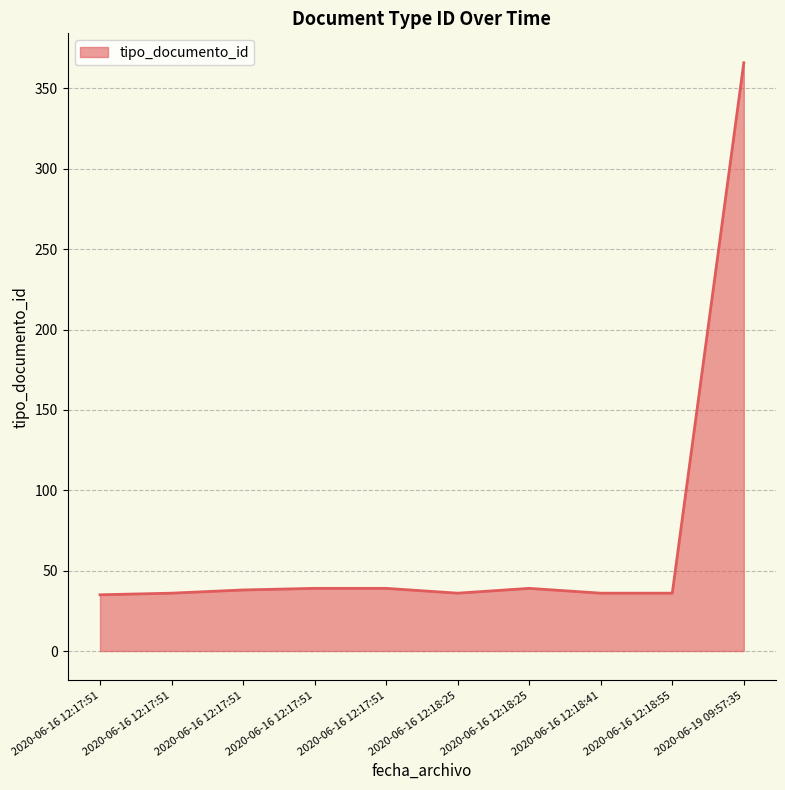

Where is the first local maximum?

2020-06-16 12:17:51